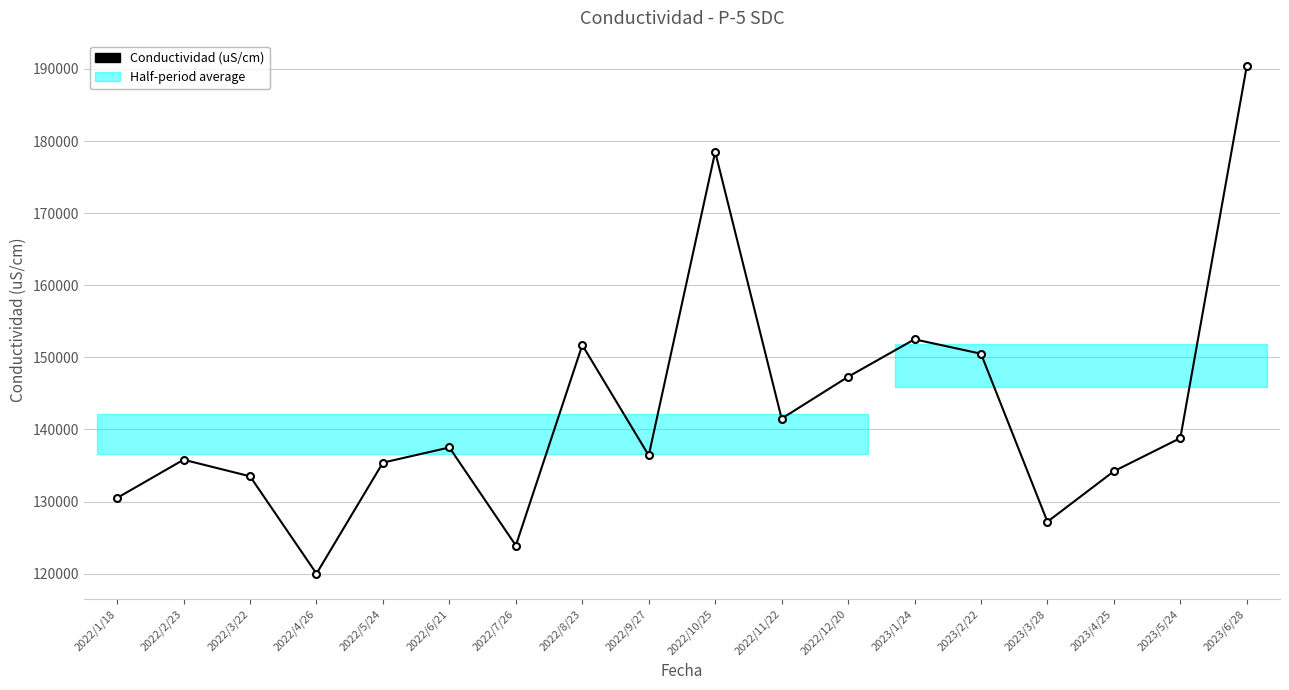

Reading left to right, extract all data points from this chart.

2022/1/18=130500	2022/2/23=135800	2022/3/22=133500	2022/4/26=120000	2022/5/24=135400	2022/6/21=137500	2022/7/26=123900	2022/8/23=151700	2022/9/27=136400	2022/10/25=178500	2022/11/22=141500	2022/12/20=147300	2023/1/24=152500	2023/2/22=150500	2023/3/28=127200	2023/4/25=134200	2023/5/24=138800	2023/6/28=190400